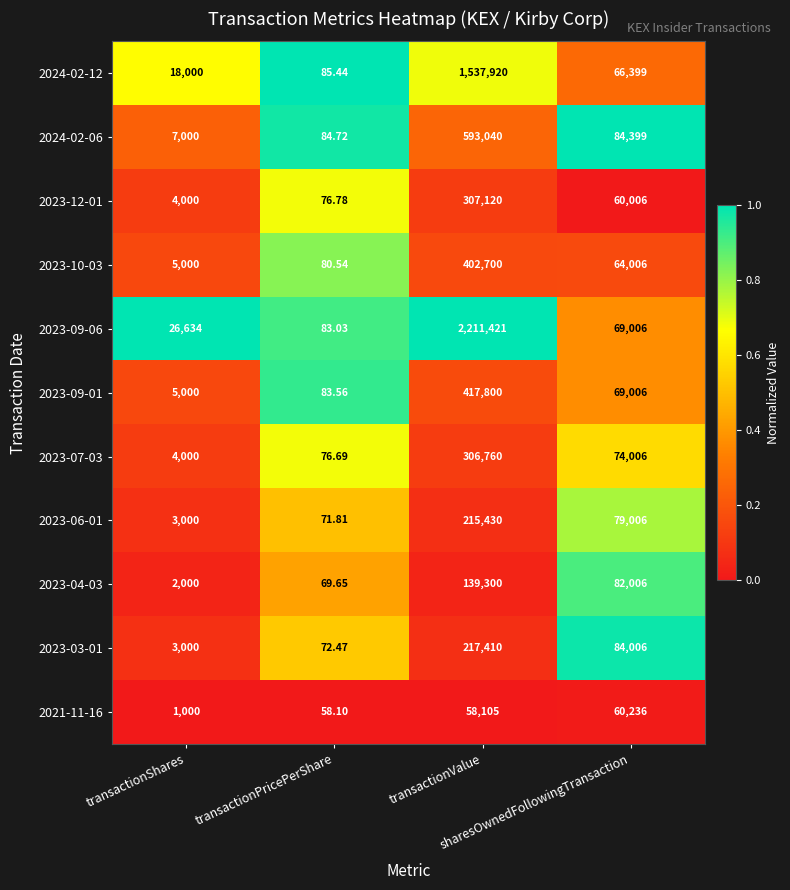

Which series has the widest spread of values?

2023-09-06